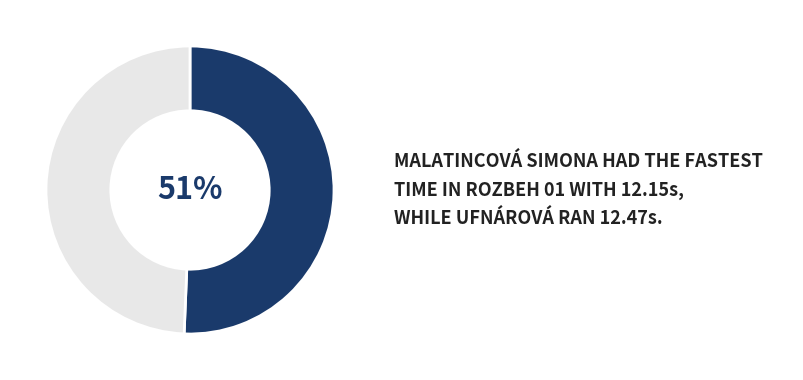

Is there a majority slice in this chart?

Yes